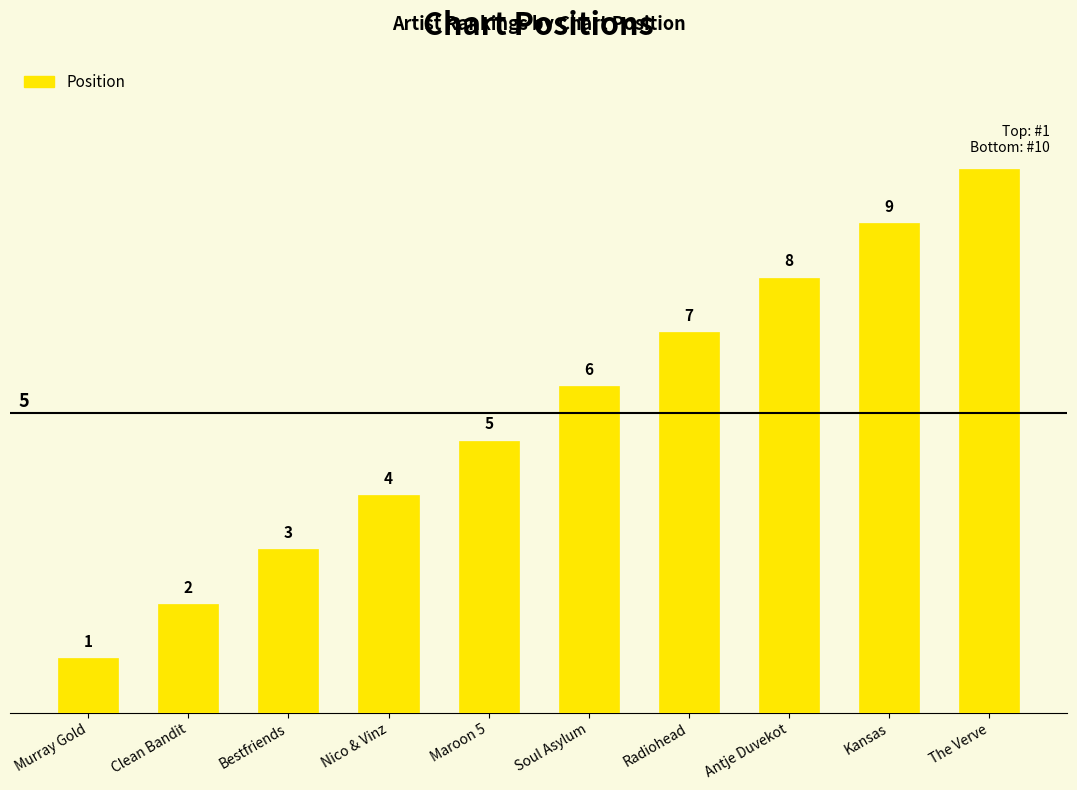

What is the label of the 6th bar from the left?

Soul Asylum